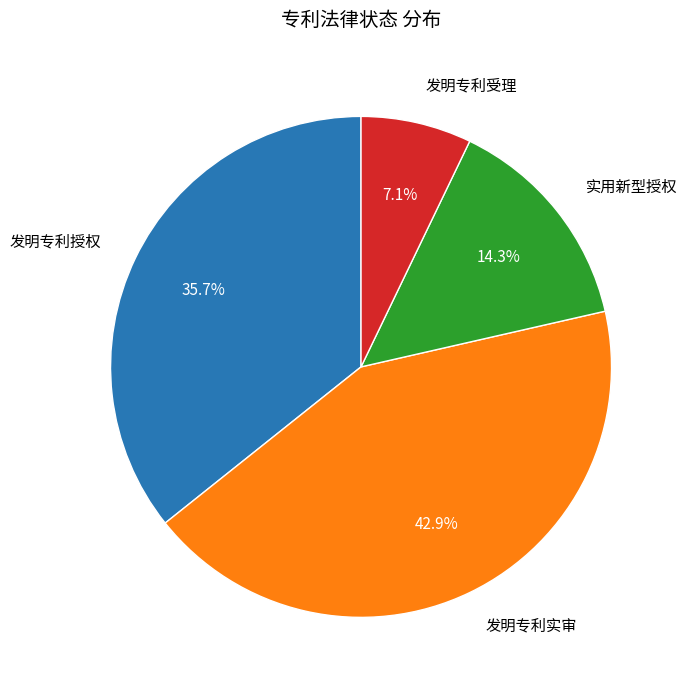

Is there a majority slice in this chart?

No